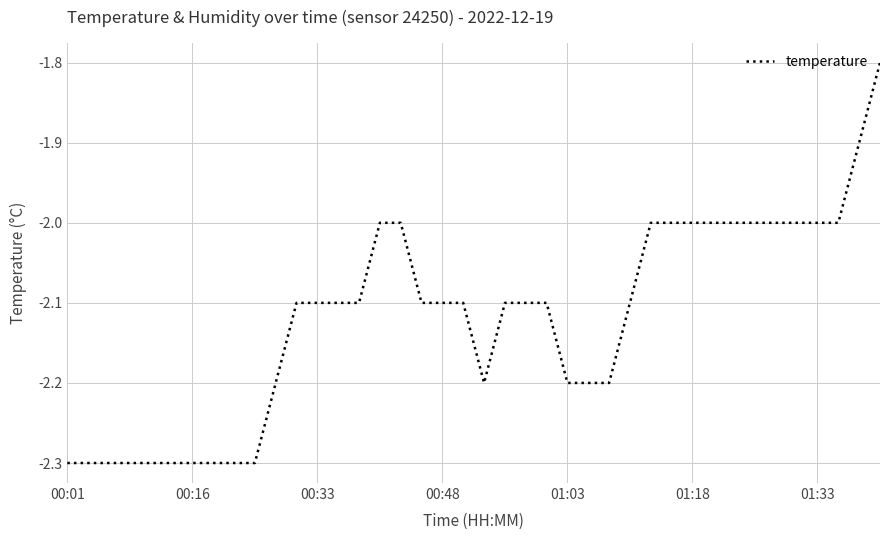

Does the chart display data point markers on the line(s)?

No